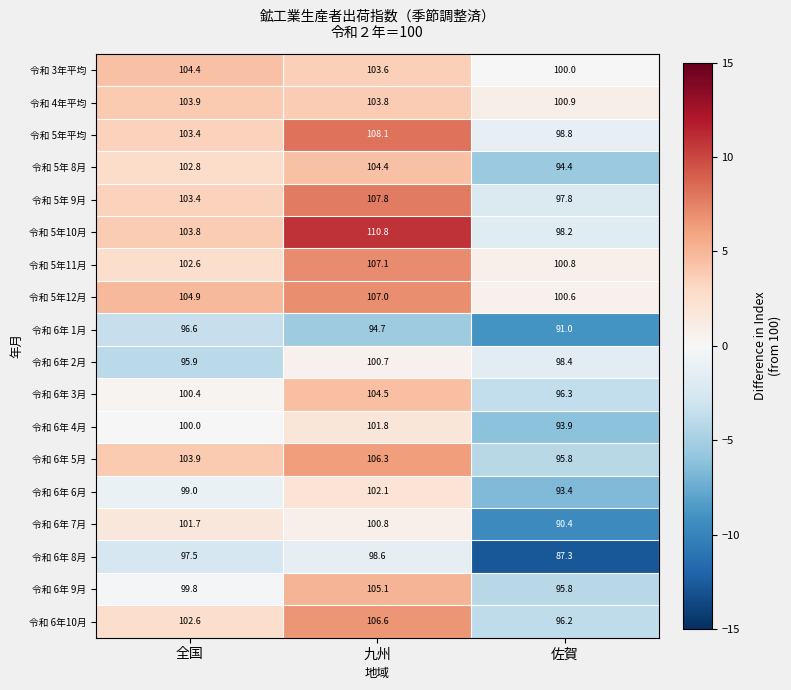

What is the greatest value displayed?

110.8